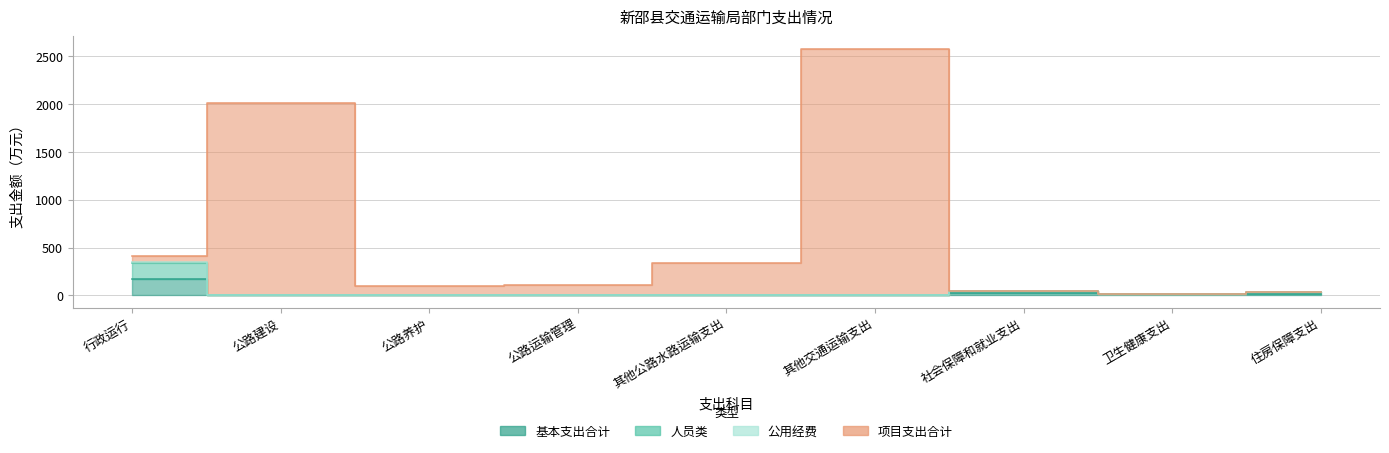

What is the total value across all series at 公路建设?

2017.0